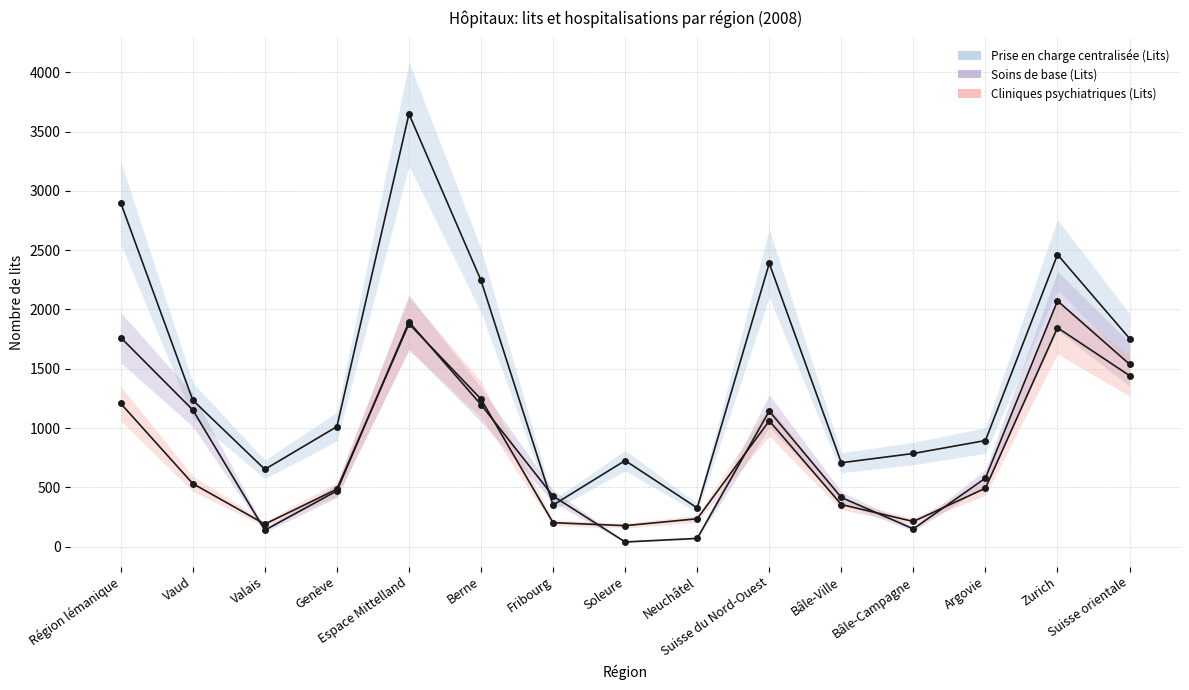

Read the Prise en charge centralisée (Lits) value at Suisse du Nord-Ouest.

2389.2